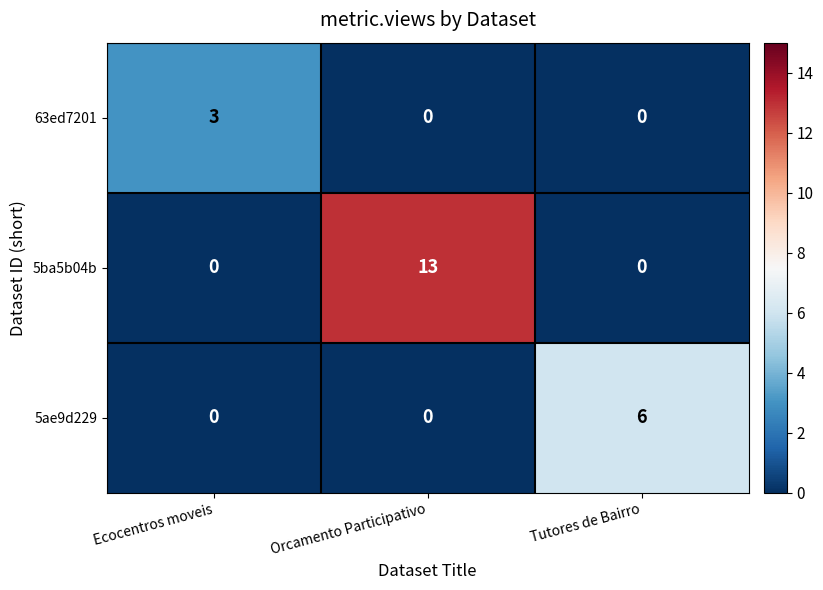

What is the approximate value of 5ae9d229 at Tutores de Bairro?

6